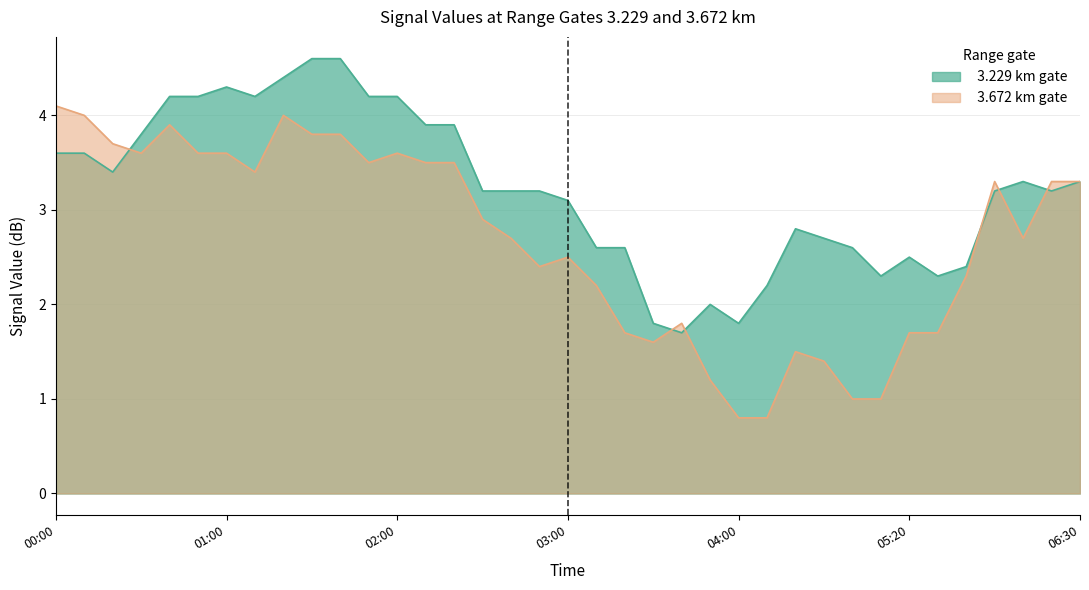

Which series has the largest total across all categories?

  3.229